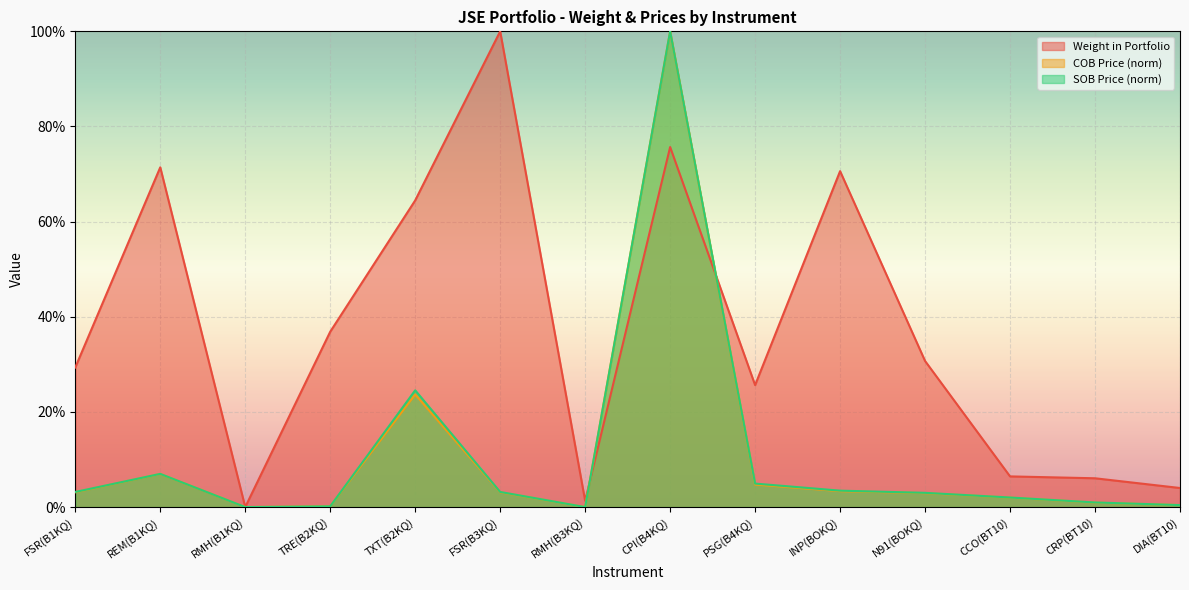

What is the spread (max minus min) of values at INP(BOKQ)?

0.7